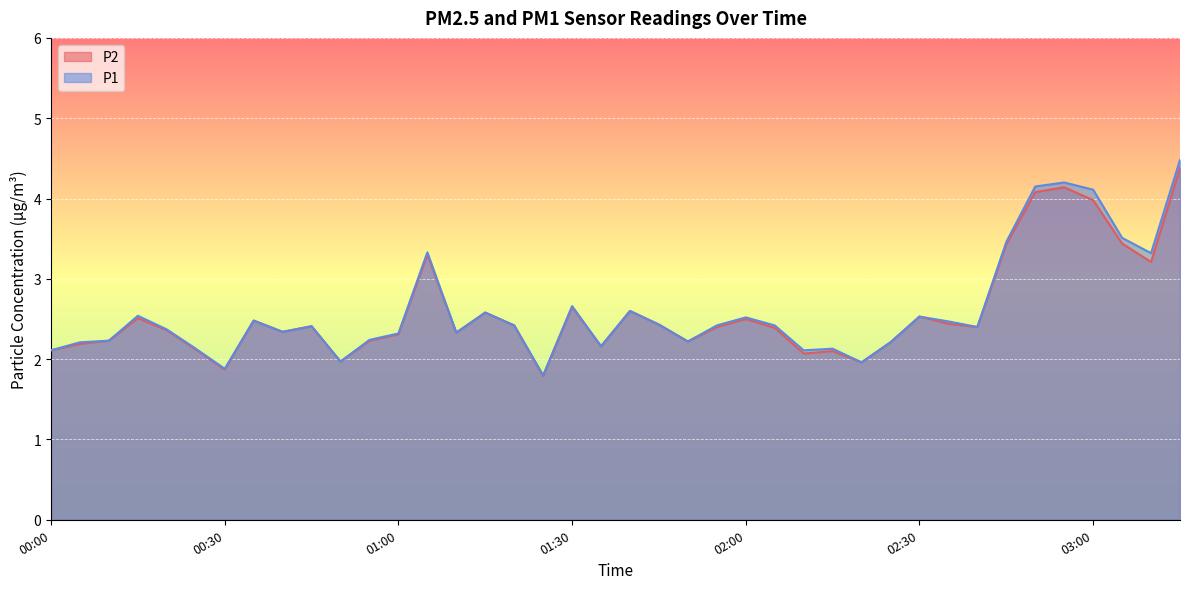

In P1, how many points are higher than both neighbors (excluding endpoints)?

11